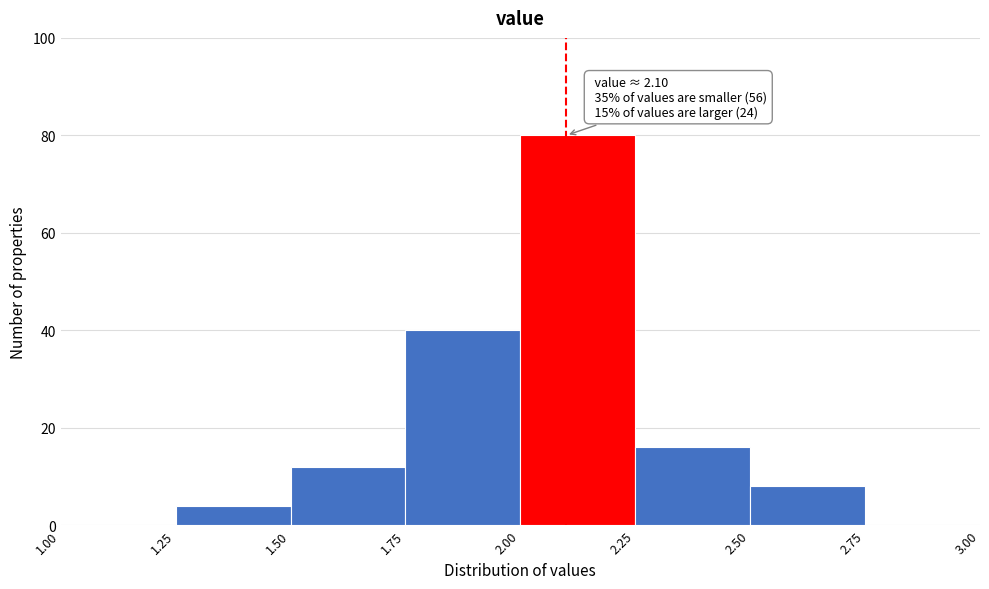

Over which range of the x-axis is the bar tallest?

2.00 to 2.25